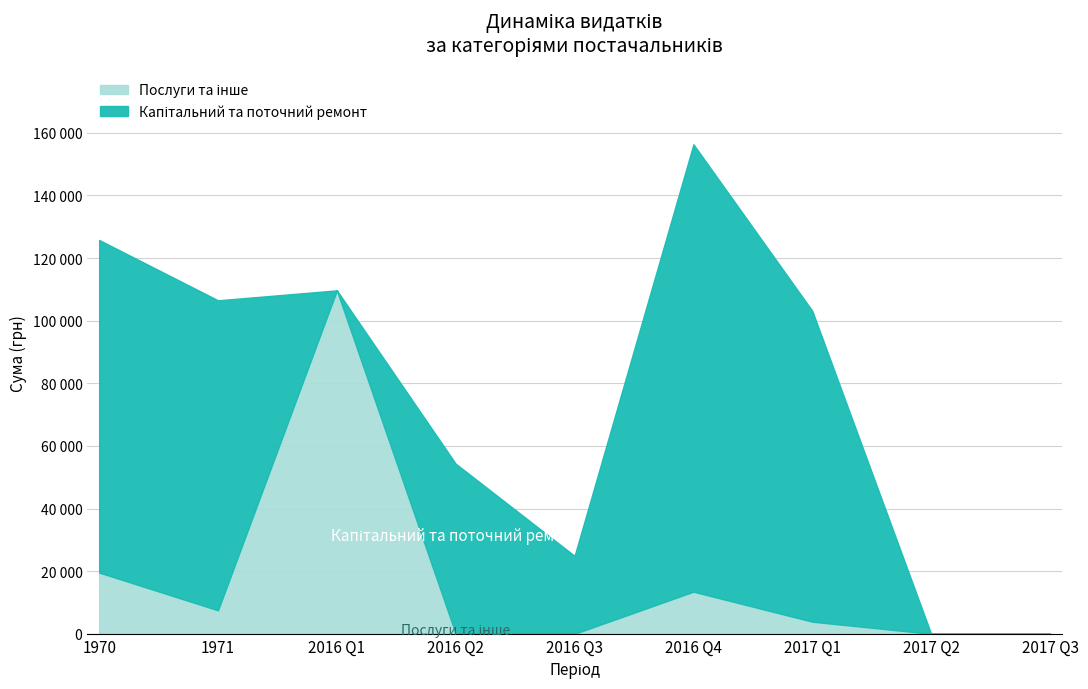

True or false: Капітальний та поточний ремонт has a value of 74698.1 at 08.06.2016.

False